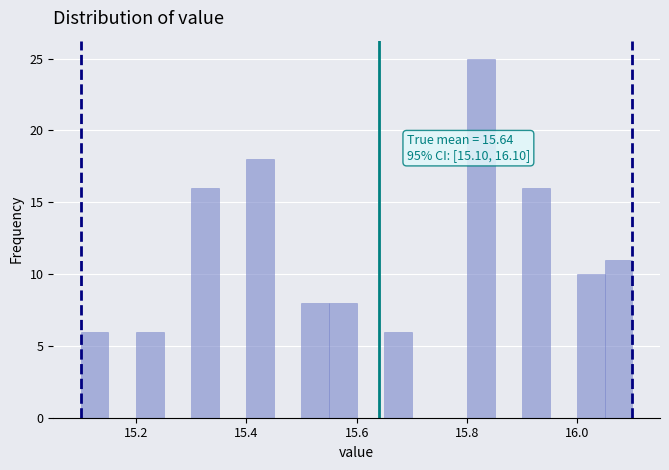

Around what value on the x-axis is the tallest bar? Give the approximate position of its centre, as read against the axis.

15.82